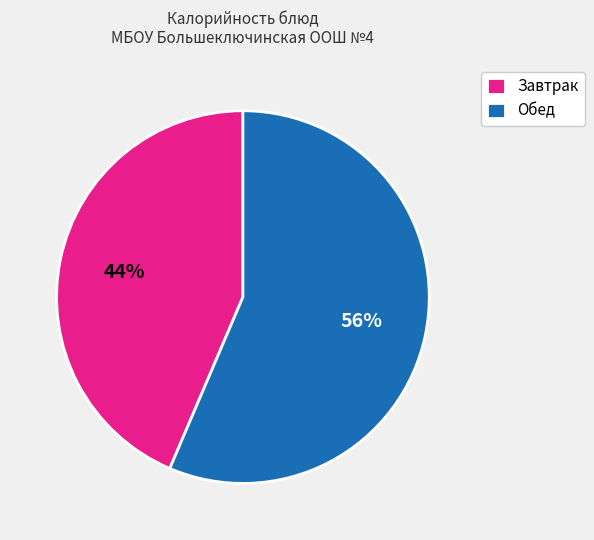

To the nearest percent, what is the combined percentage of Завтрак and Обед?

100%